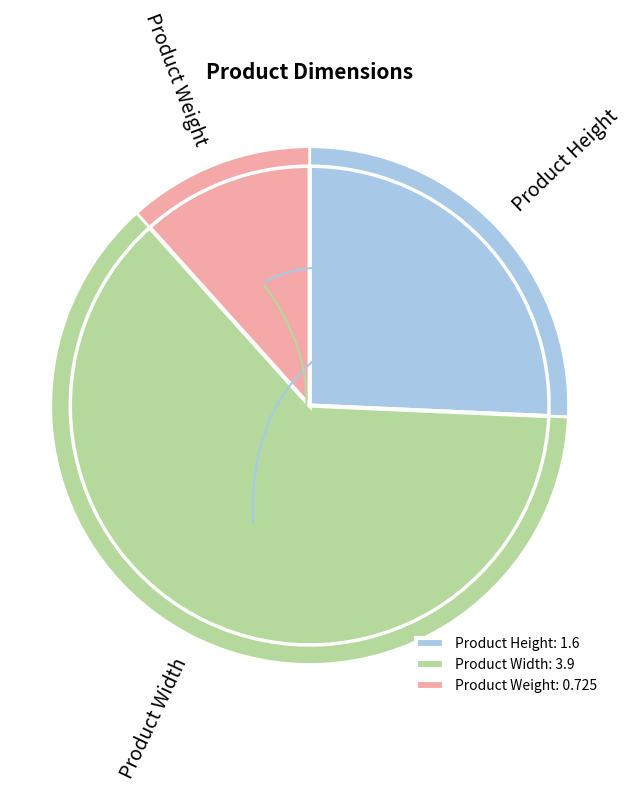

Which slice is the largest?

Product Width